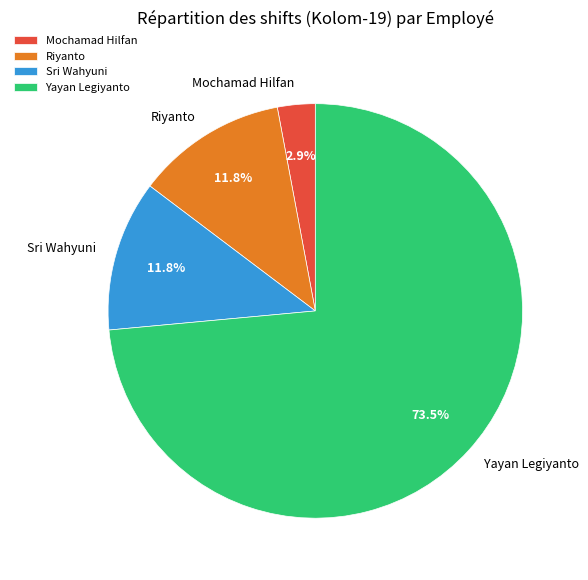

Is it true that Riyanto is 1% of the pie?

False